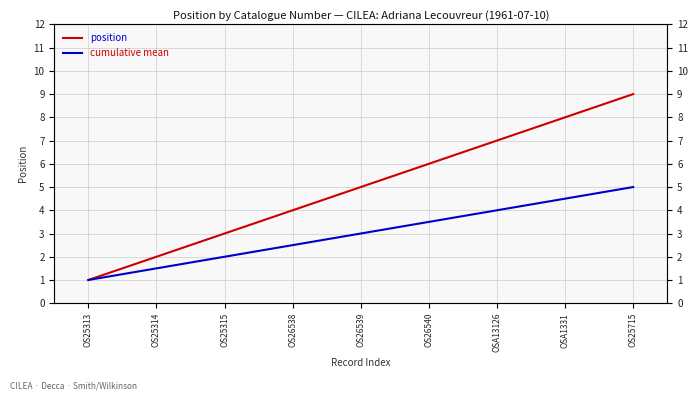

Where does the position series first go above 5?

OS26540